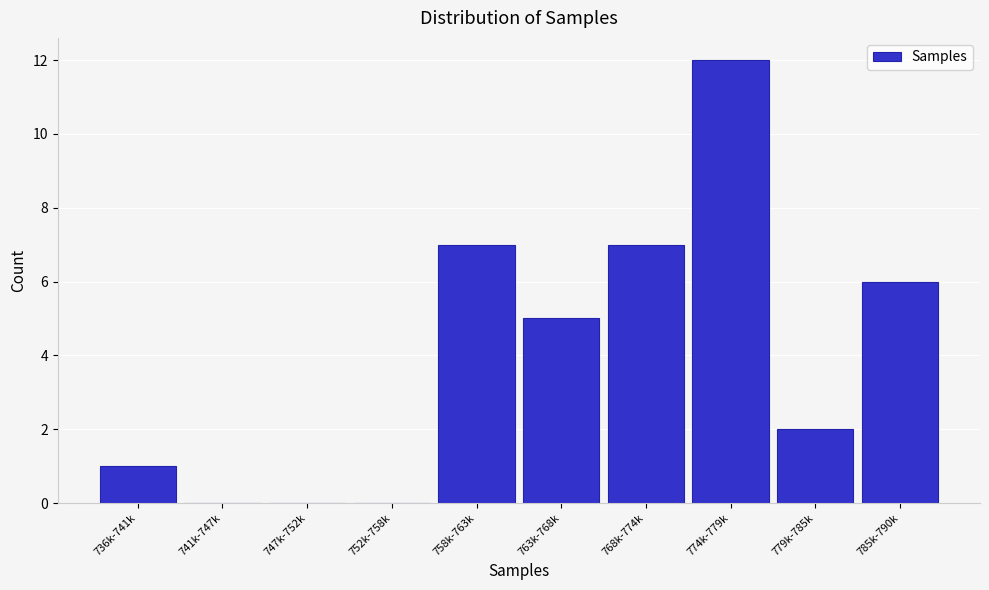

Reading right to left, transcribe all the data shown in this chart.

785k-790k=6	779k-785k=2	774k-779k=12	768k-774k=7	763k-768k=5	758k-763k=7	752k-758k=0	747k-752k=0	741k-747k=0	736k-741k=1